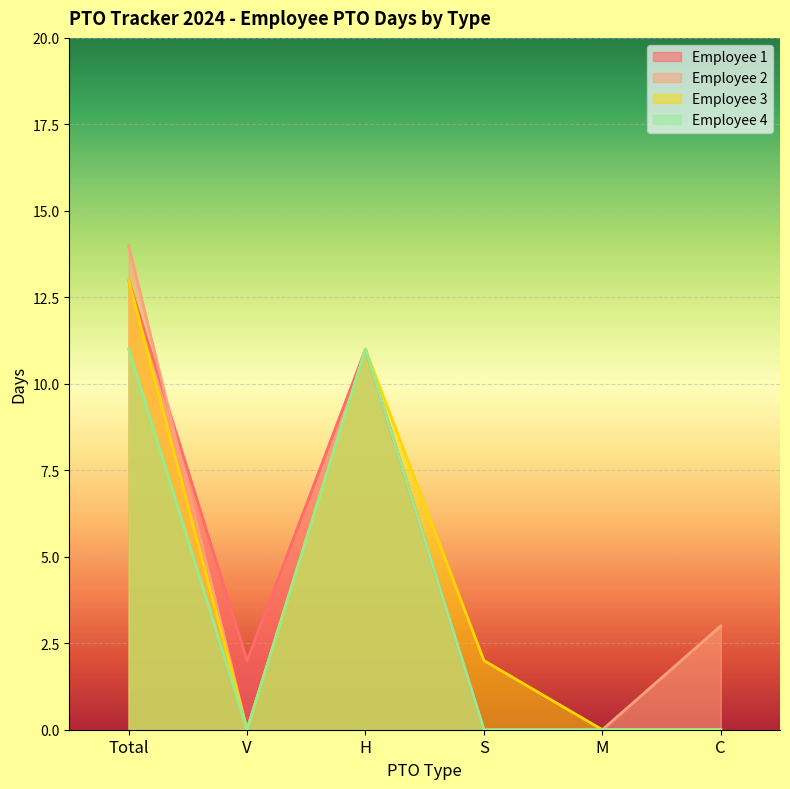

Is the value of Employee 2 at S greater than the value of Employee 1 at Total?

No